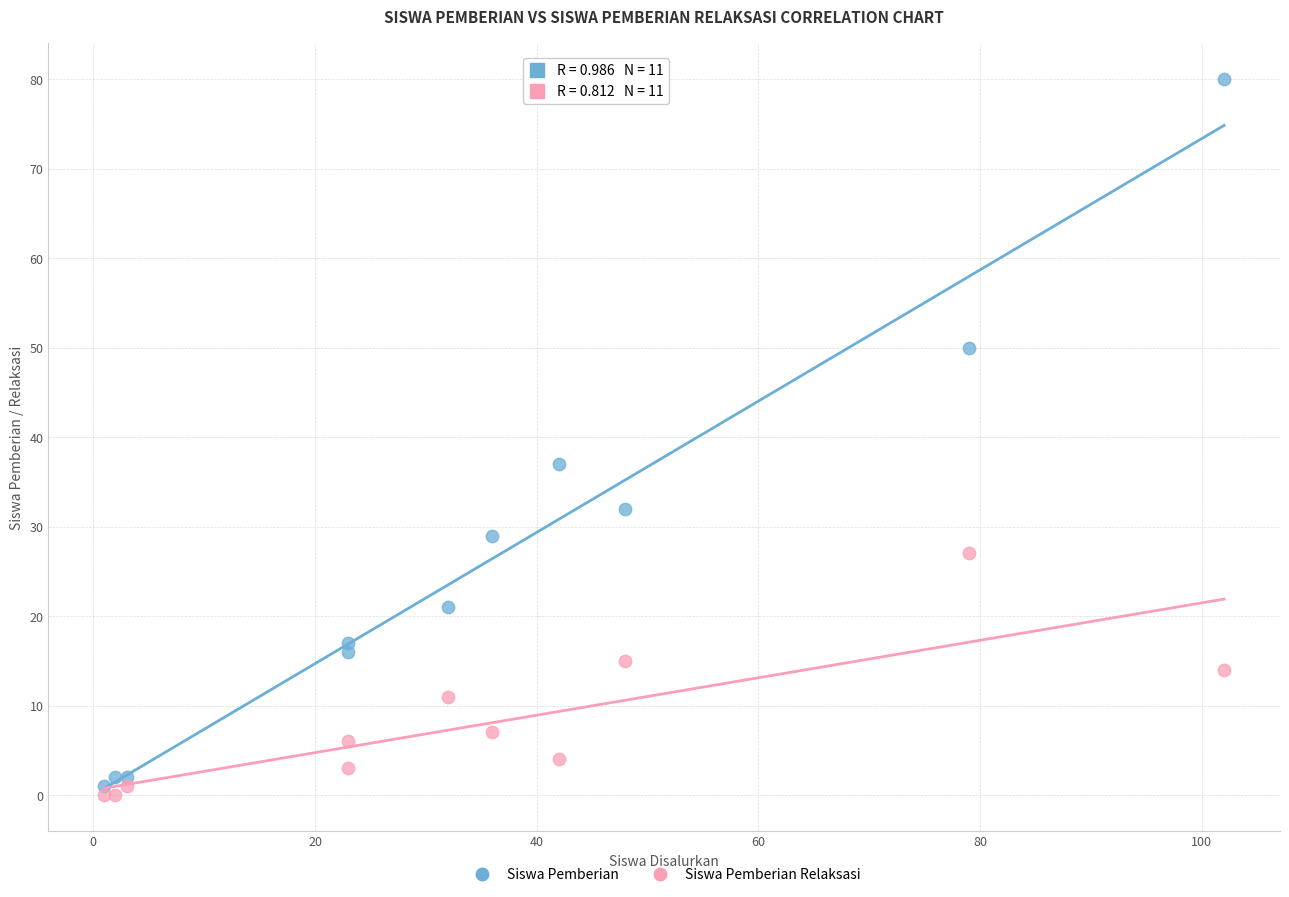

In the Siswa Pemberian Relaksasi series, what Y value is closest to 13?

14